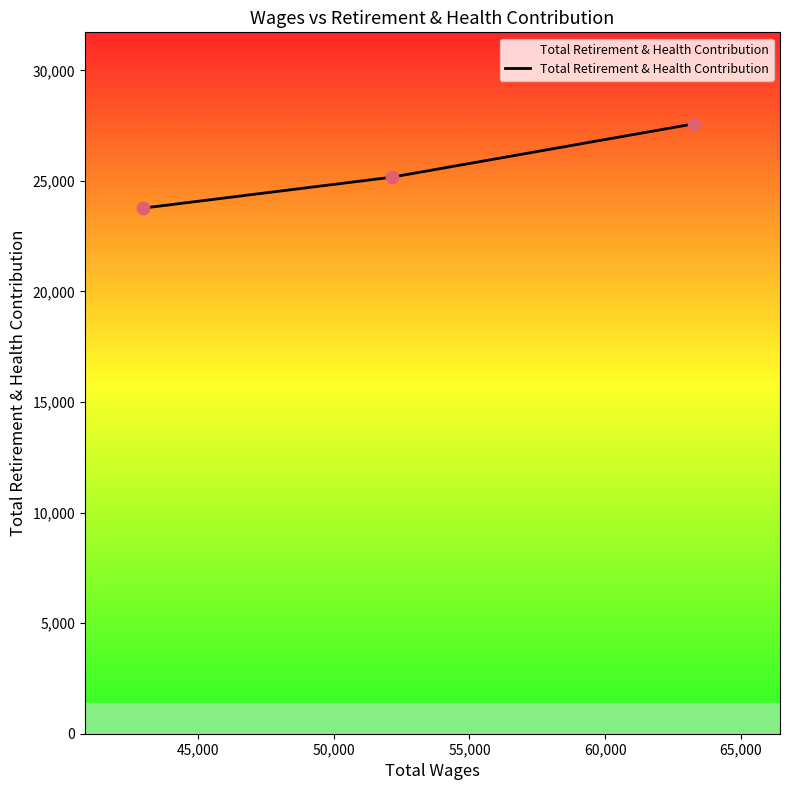

What is the difference between the maximum and minimum values?

3811